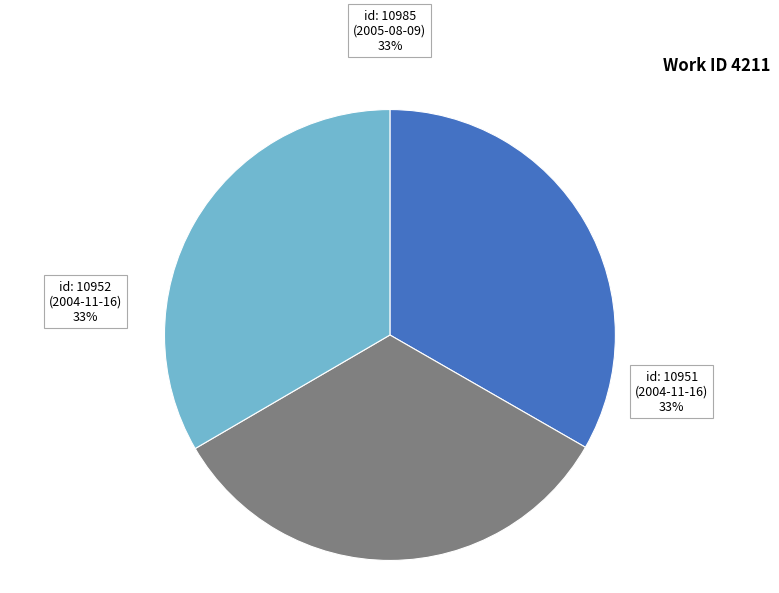

True or false: id: 10985 (2005-08-09) accounts for 33% of the total.

True